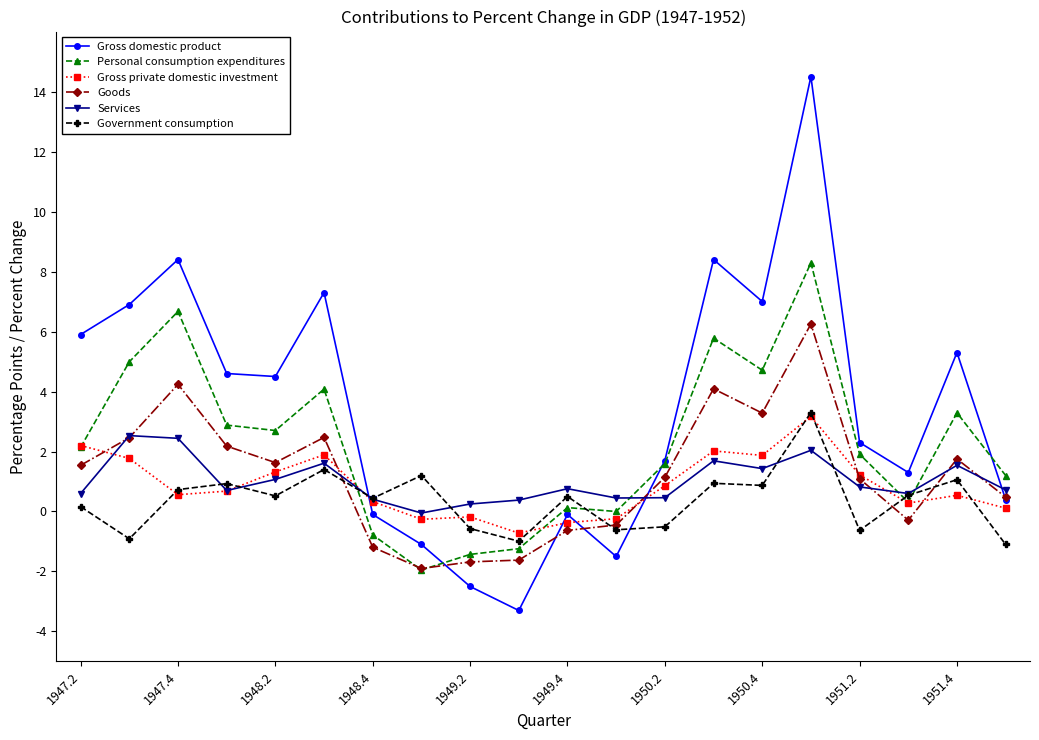

In Personal consumption expenditures, how many points are lower than both neighbors (excluding endpoints)?

5